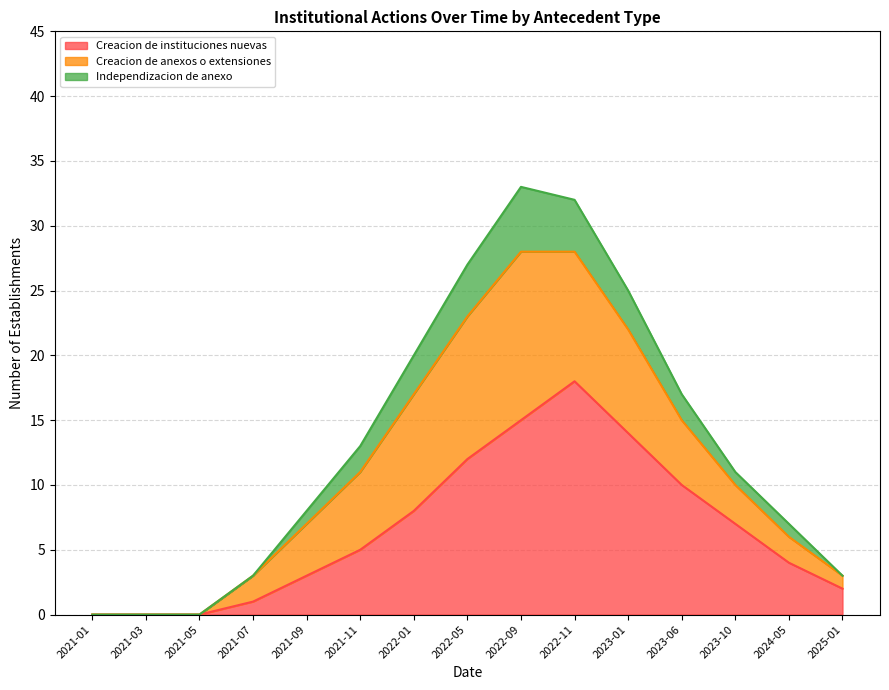

What is the label of the 7th point from the right?

2022-09